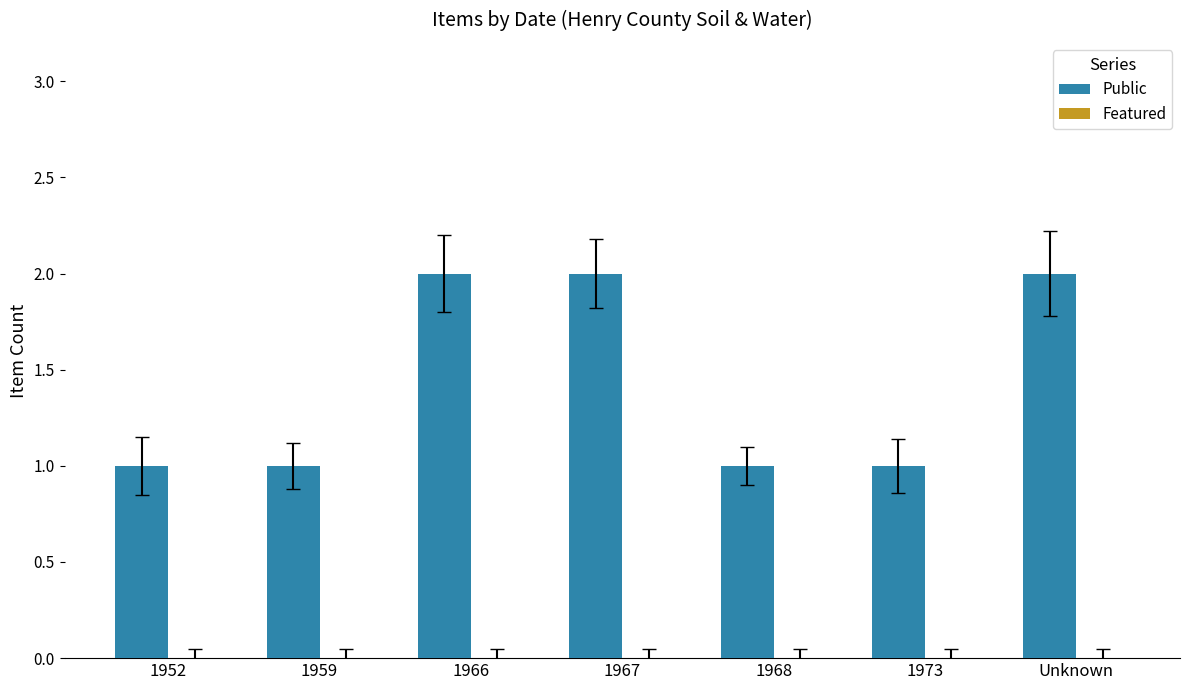

What is the value of the 4th bar from the left?

2